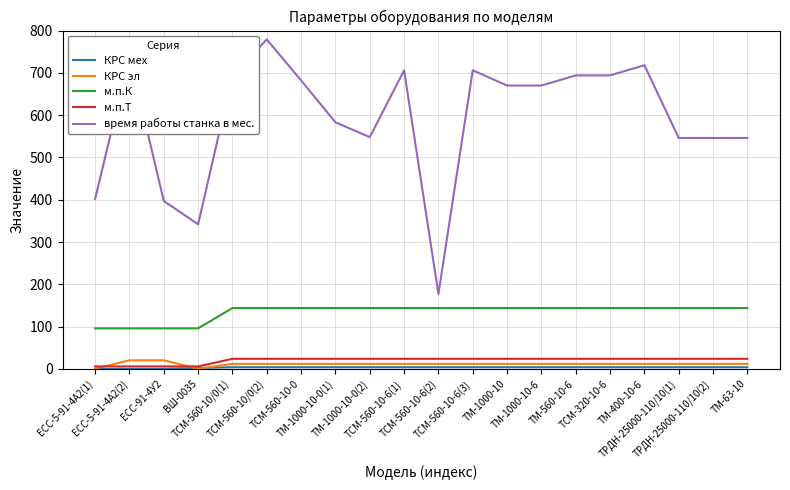

Which category has the highest value across all series?

ТСМ-560-10/0(2)